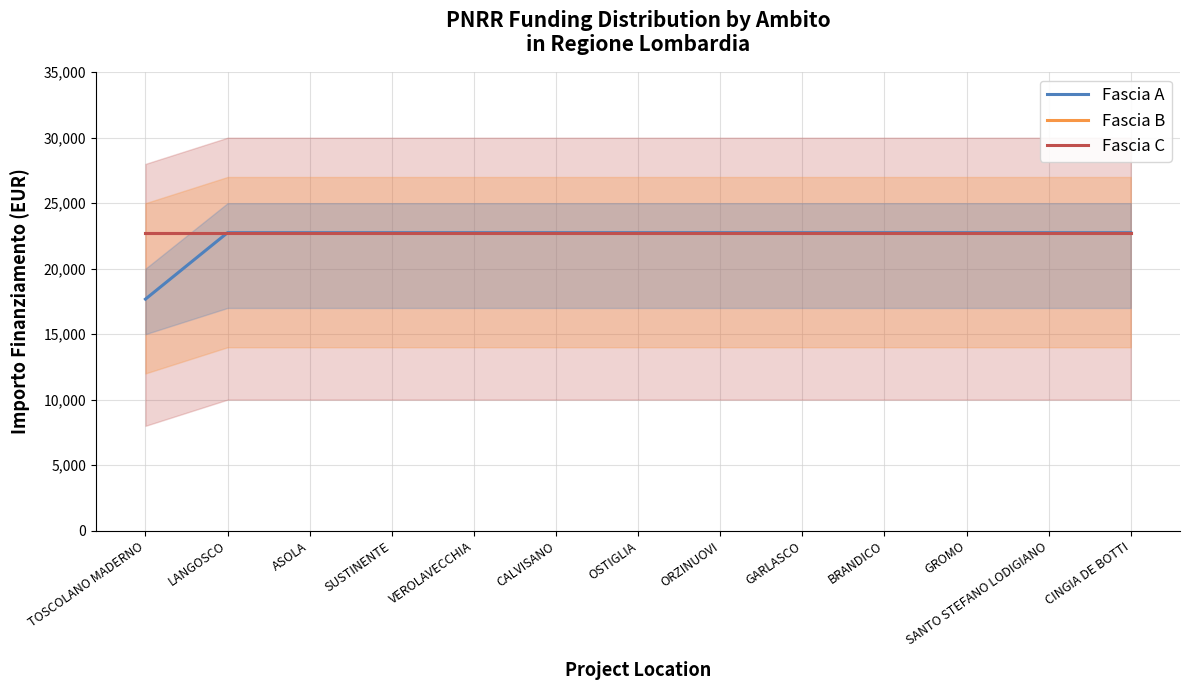

What is the average value of the Fascia C series?

22750.0